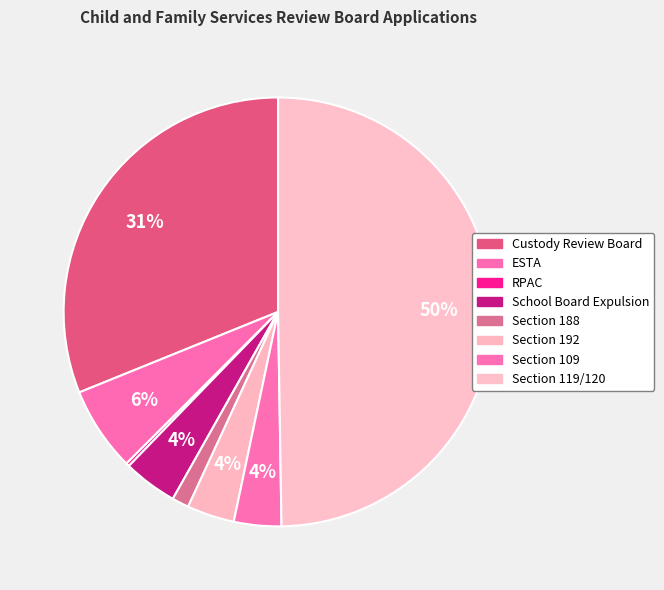

To the nearest percent, what is the difference between the largest and smallest slice percentages?

49%